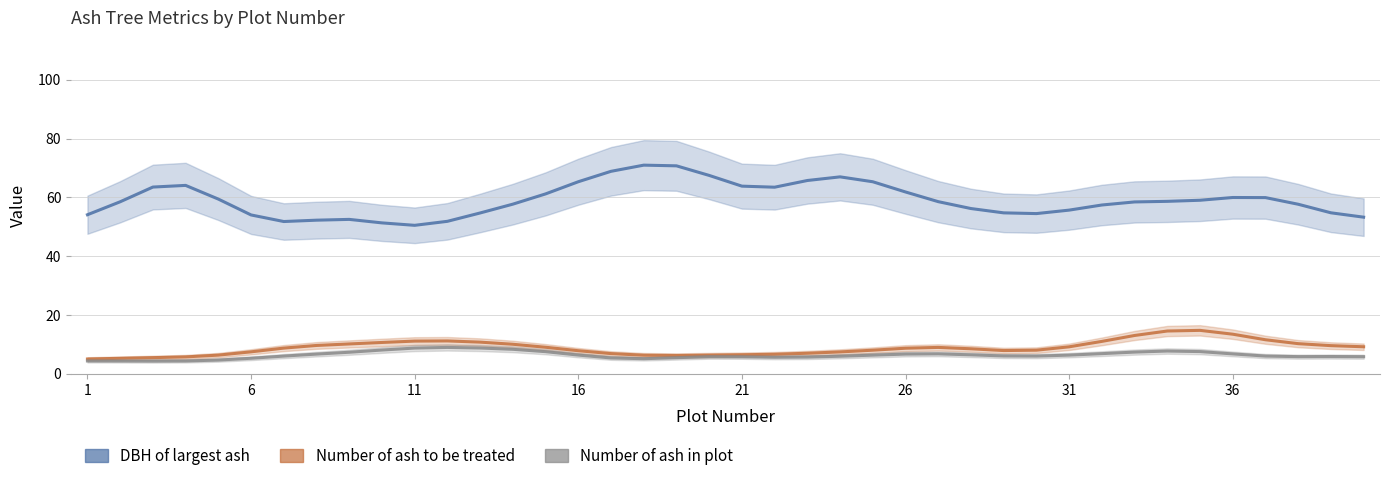

Rank the series by their maximum value, from highest to lowest.

DBH of largest ash, Number of ash to be treated, Number of ash in plot